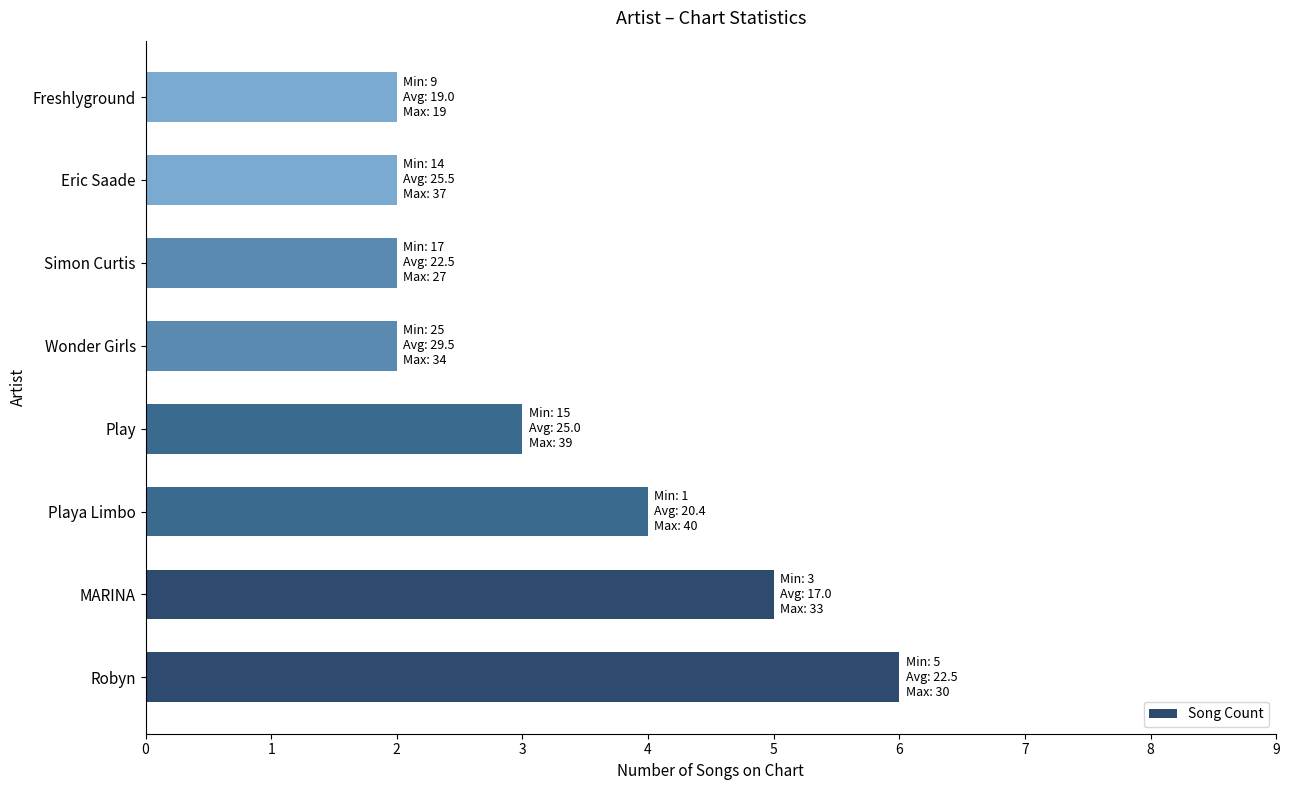

Count the values in the range 2 to 5.

7